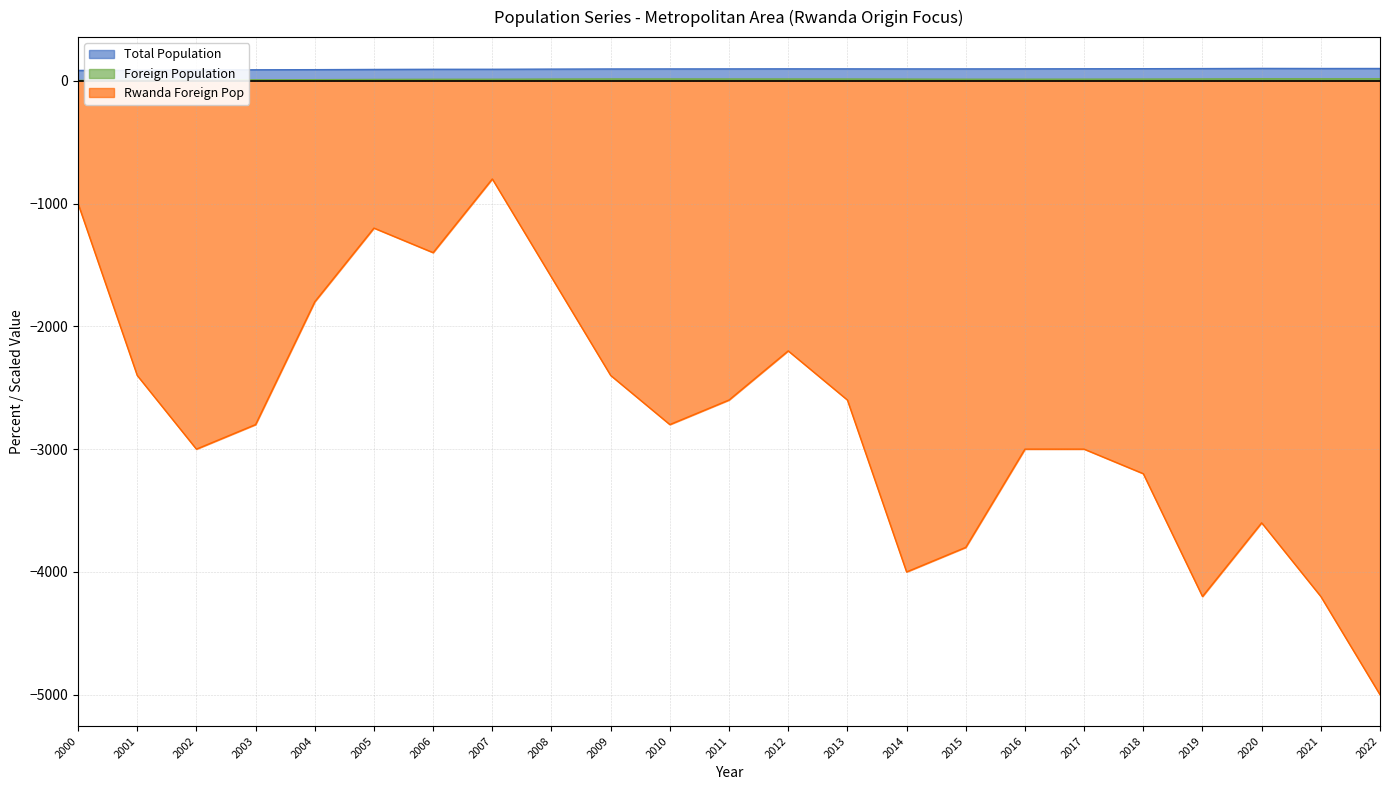

What value does the Total Population series have at 2015?

96.2